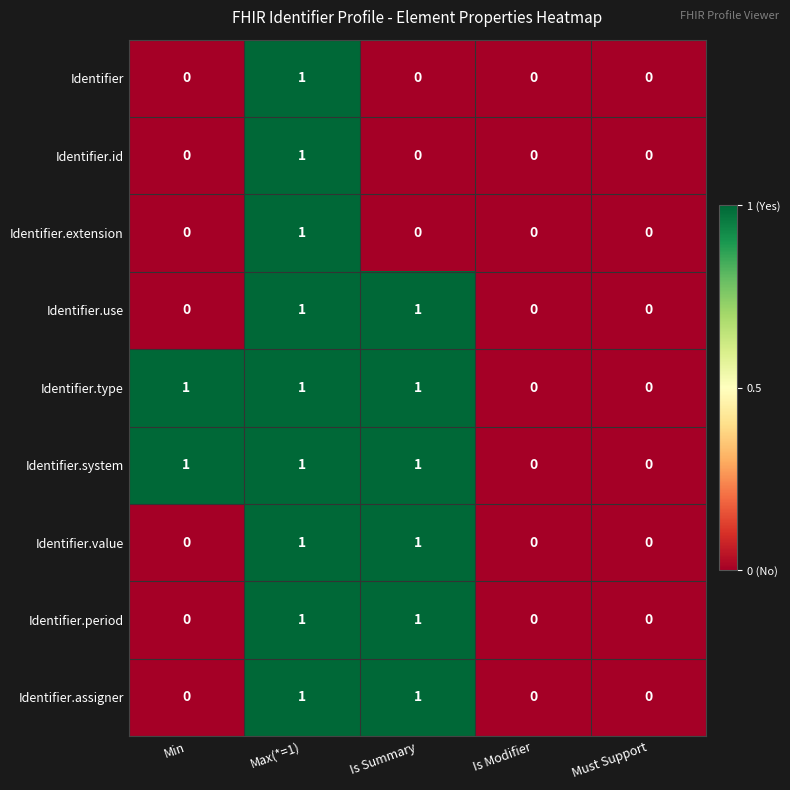

What is the sum of all Identifier.type values?

3